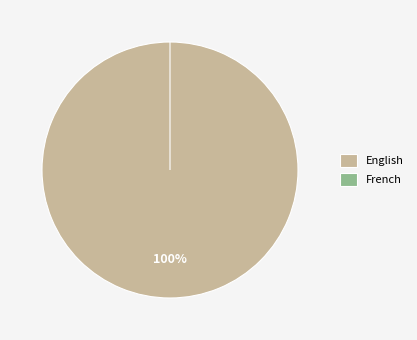

Is there a majority slice in this chart?

Yes